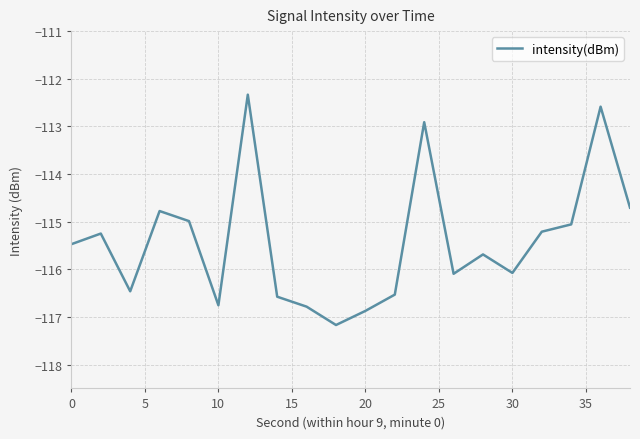

What is the maximum value shown in the chart?

-112.3